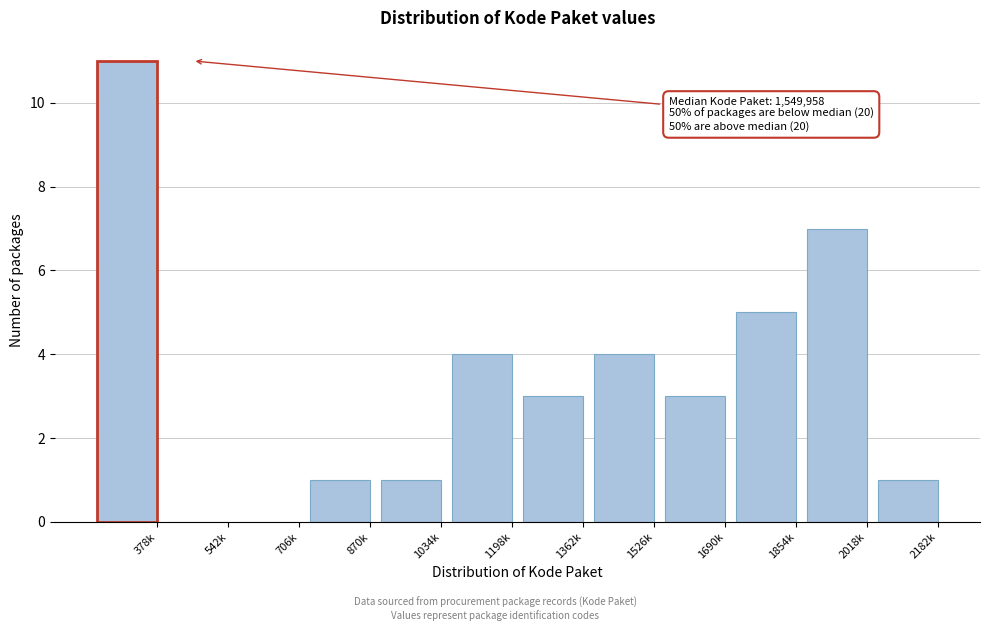

Reading left to right, transcribe all the data shown in this chart.

378k=11	542k=0	706k=0	870k=1	1034k=1	1198k=4	1362k=3	1526k=4	1690k=3	1854k=5	2018k=7	2182k=1